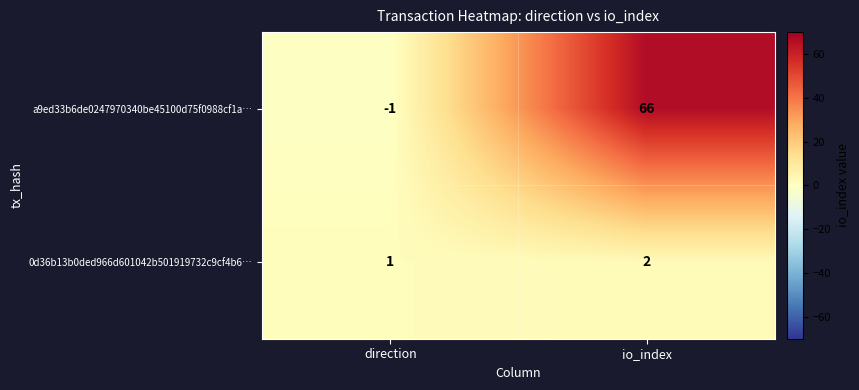

How many series are shown in this chart?

2